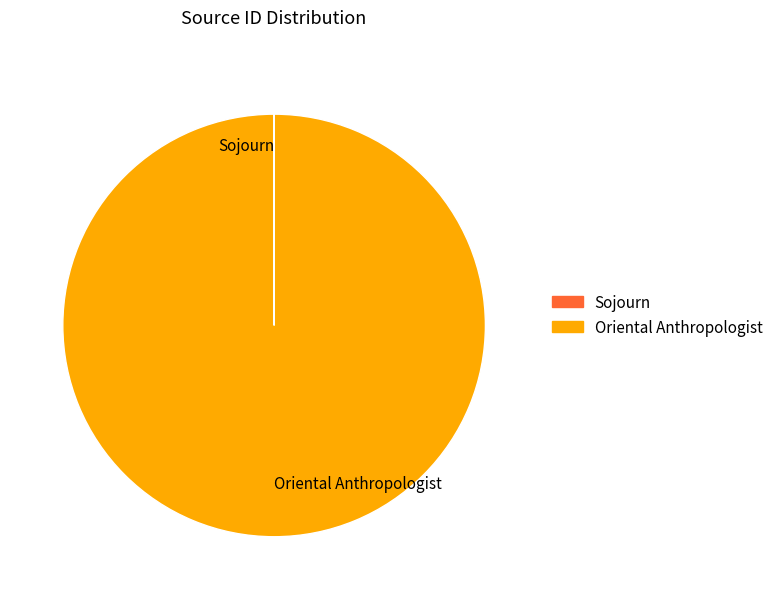

Which category has the biggest portion of the pie?

Oriental Anthropologist